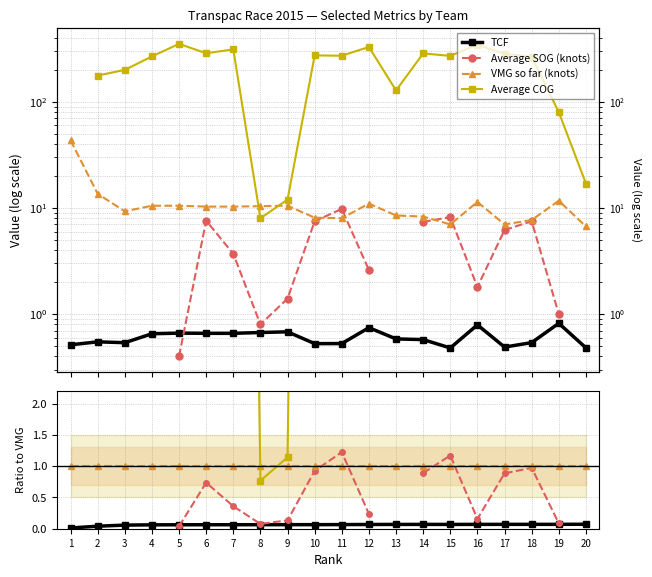

What is the highest value of the TCF series?

0.1